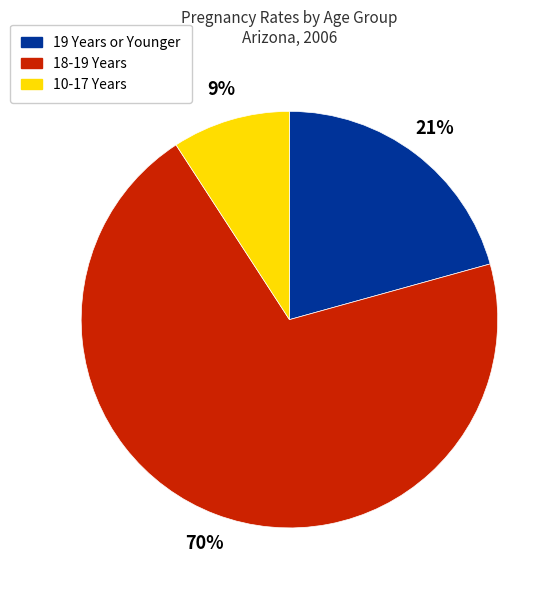

Which category has the smallest portion of the pie?

10-17 Years